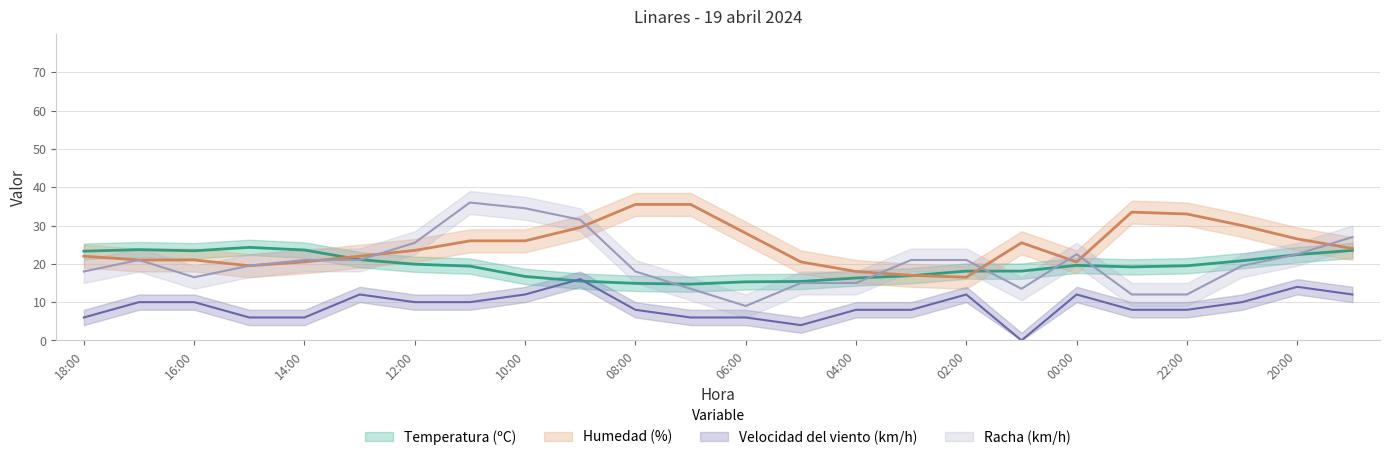

At how many categories does at least one series exceed 6?

24